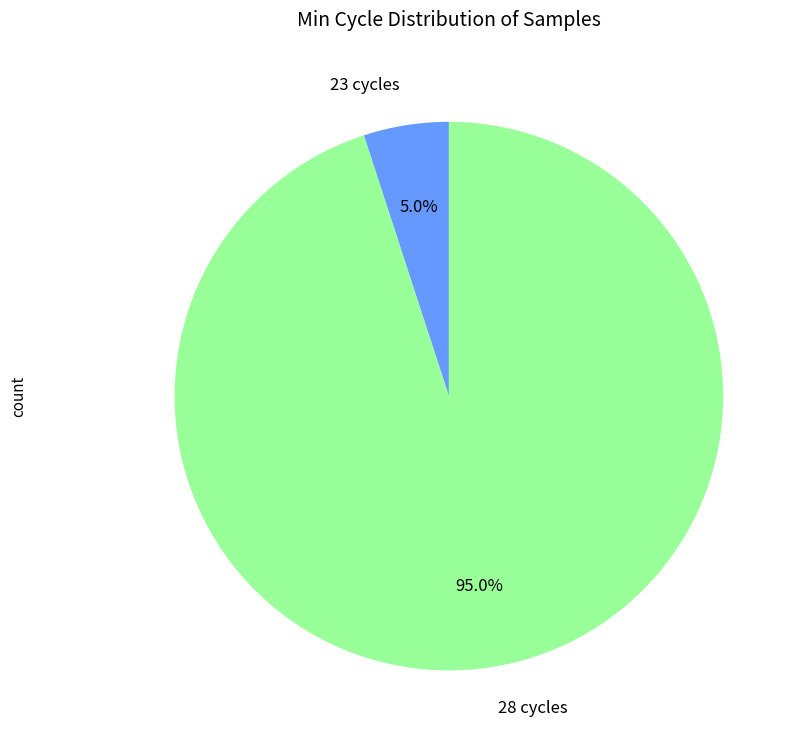

Rank the categories by value from highest to lowest.

28 cycles, 23 cycles